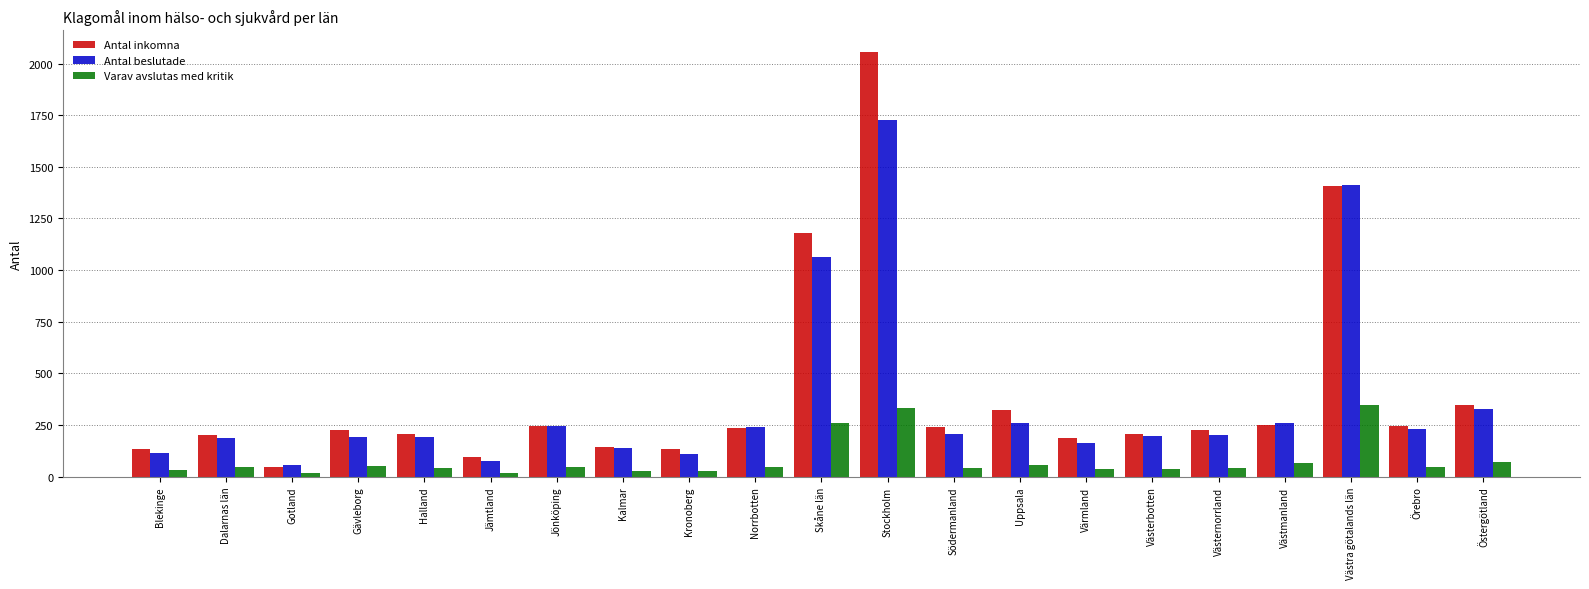

What is the difference between the maximum and second lowest values in the Antal inkomna series?

1963